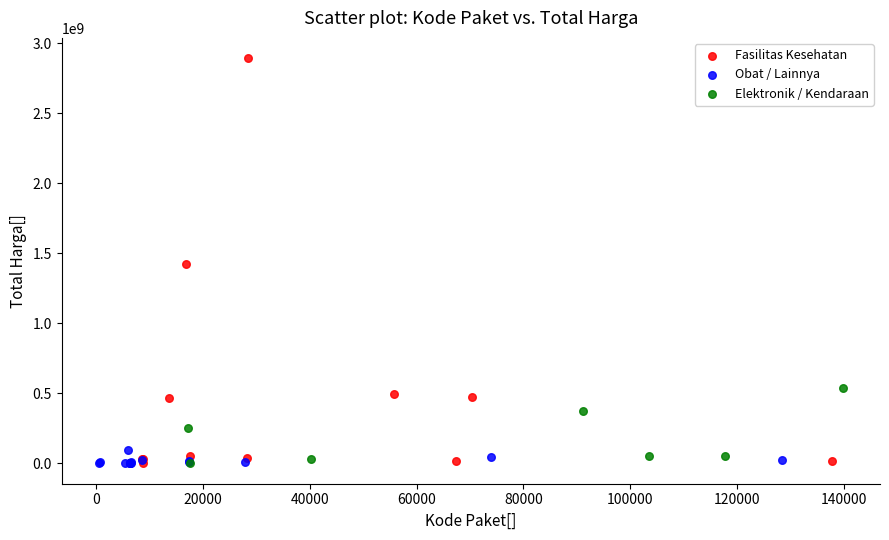

Which series reaches the maximum Y coordinate?

Fasilitas Kesehatan